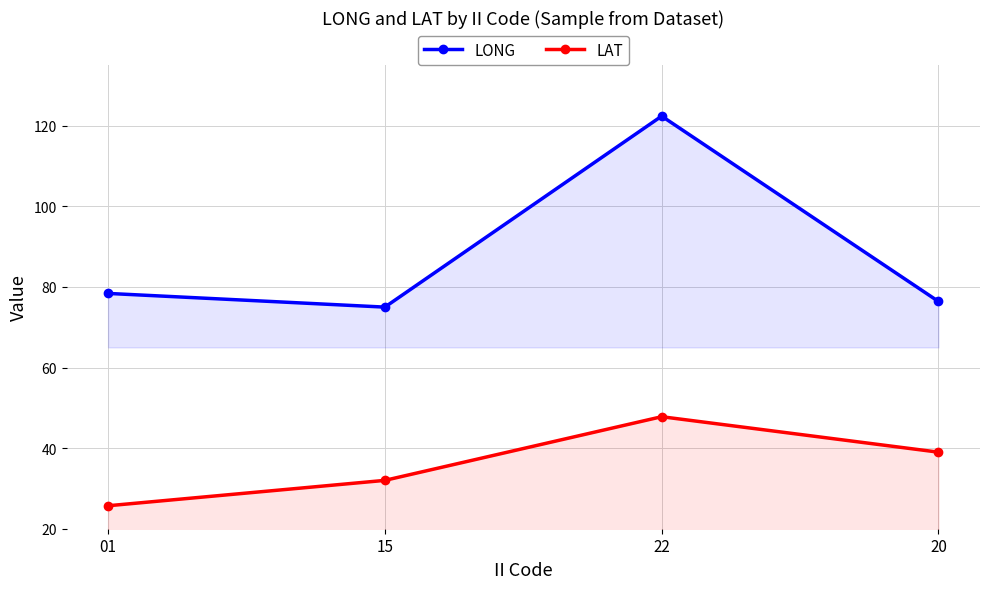

List the series in order of their overall mean, lowest first.

LAT, LONG